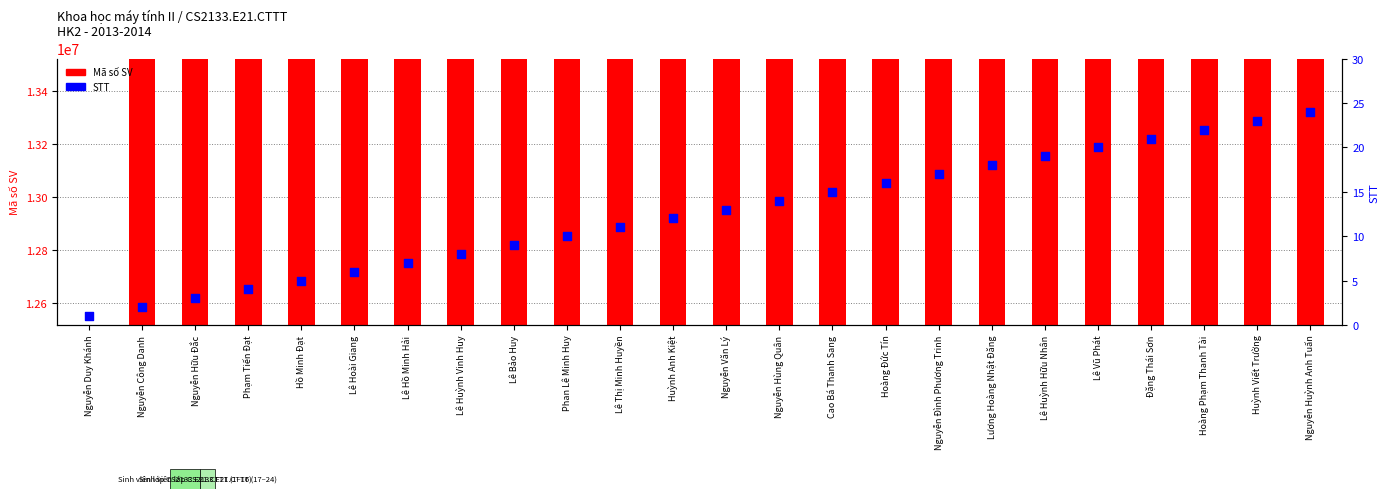

Which series reaches the maximum Y coordinate?

Mã số SV